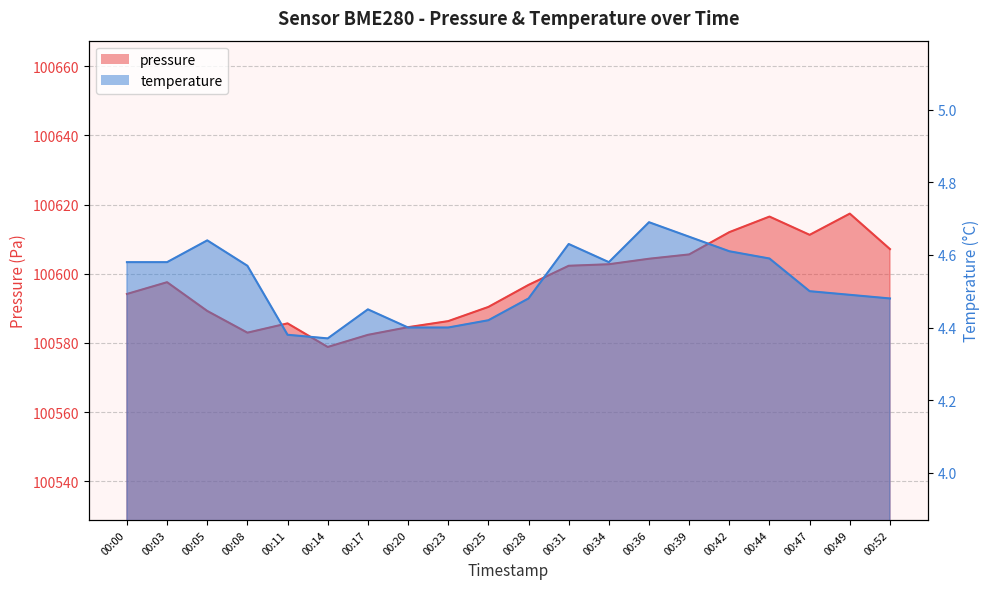

The temperature series shows 7.1 at 00:05. True or false?

False